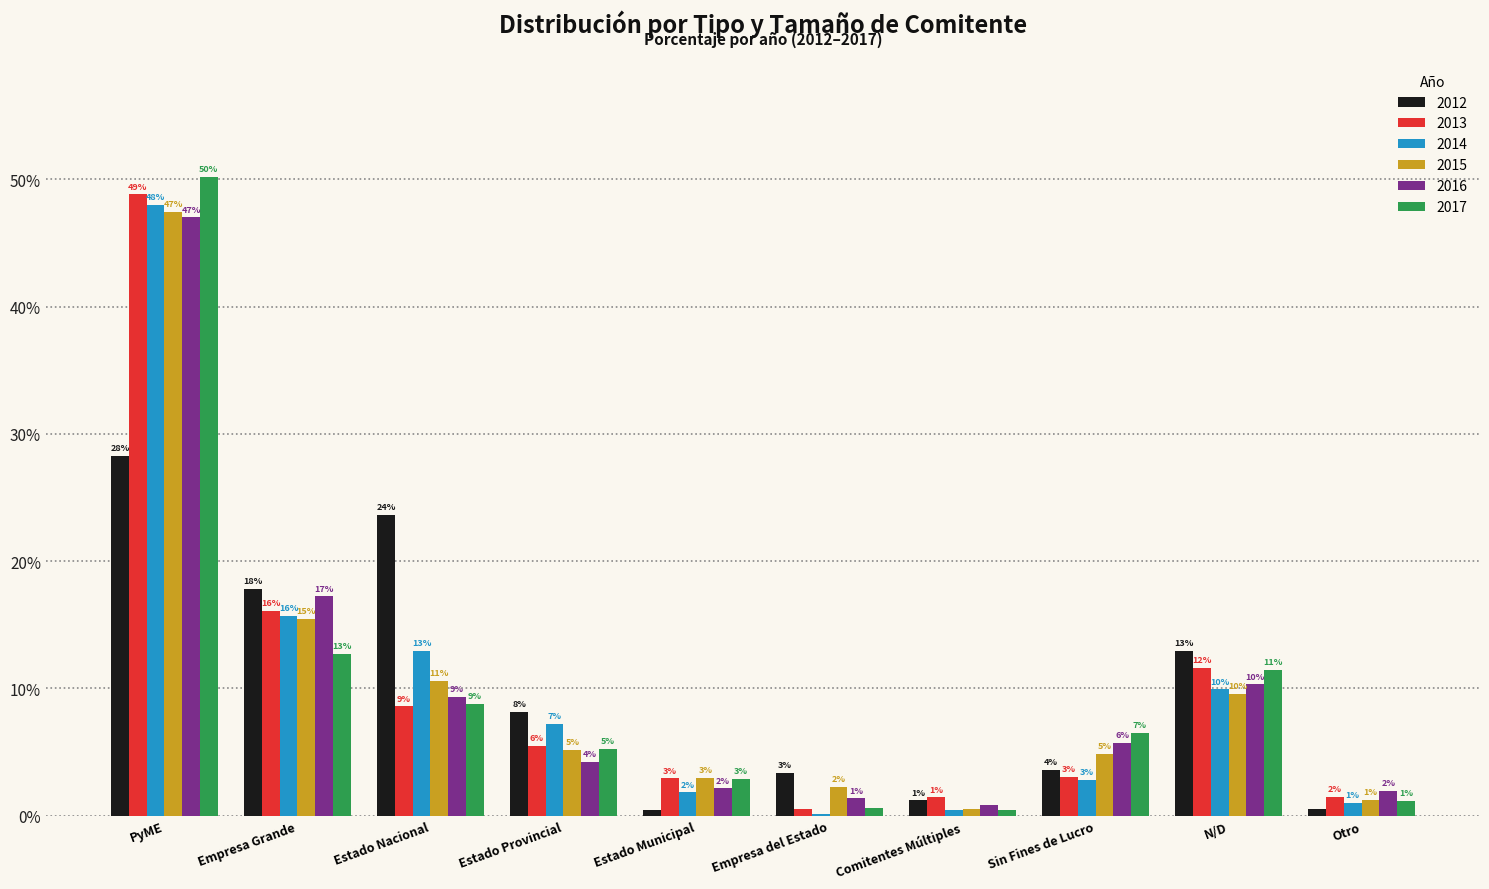

What are all the series names shown in the legend?

2012, 2013, 2014, 2015, 2016, 2017